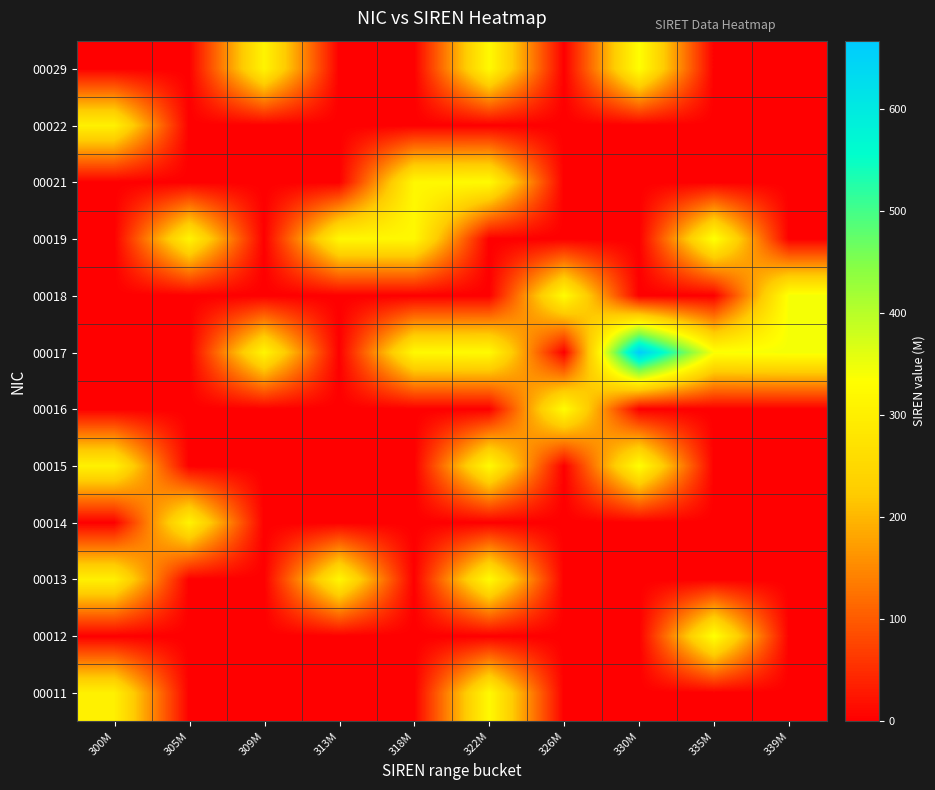

Reading right to left, extract all data points from this chart.

00011: 339M=0.0	335M=0.0	330M=0.0	326M=0.0	322M=322.3	318M=0.0	313M=0.0	309M=0.0	305M=0.0	300M=302.6
00012: 339M=0.0	335M=337.9	330M=0.0	326M=0.0	322M=0.0	318M=0.0	313M=0.0	309M=0.0	305M=0.0	300M=0.0
00013: 339M=0.0	335M=0.0	330M=0.0	326M=0.0	322M=325.1	318M=0.0	313M=315.3	309M=0.0	305M=0.0	300M=301.0
00014: 339M=0.0	335M=0.0	330M=0.0	326M=0.0	322M=0.0	318M=0.0	313M=0.0	309M=0.0	305M=308.9	300M=0.0
00015: 339M=0.0	335M=0.0	330M=332.9	326M=0.0	322M=323.9	318M=0.0	313M=0.0	309M=0.0	305M=0.0	300M=305.2
00016: 339M=0.0	335M=0.0	330M=0.0	326M=328.8	322M=0.0	318M=0.0	313M=0.0	309M=0.0	305M=0.0	300M=0.0
00017: 339M=343.6	335M=338.1	330M=666.7	326M=0.0	322M=324.4	318M=321.3	313M=0.0	309M=313.3	305M=0.0	300M=0.0
00018: 339M=343.0	335M=0.0	330M=0.0	326M=327.4	322M=0.0	318M=0.0	313M=0.0	309M=0.0	305M=0.0	300M=0.0
00019: 339M=0.0	335M=338.8	330M=0.0	326M=0.0	322M=0.0	318M=319.1	313M=317.4	309M=0.0	305M=309.5	300M=0.0
00021: 339M=0.0	335M=0.0	330M=0.0	326M=0.0	322M=324.8	318M=318.4	313M=0.0	309M=0.0	305M=0.0	300M=0.0
00022: 339M=0.0	335M=0.0	330M=0.0	326M=0.0	322M=0.0	318M=0.0	313M=0.0	309M=0.0	305M=0.0	300M=303.5
00029: 339M=0.0	335M=0.0	330M=333.0	326M=0.0	322M=322.7	318M=0.0	313M=0.0	309M=310.4	305M=0.0	300M=0.0